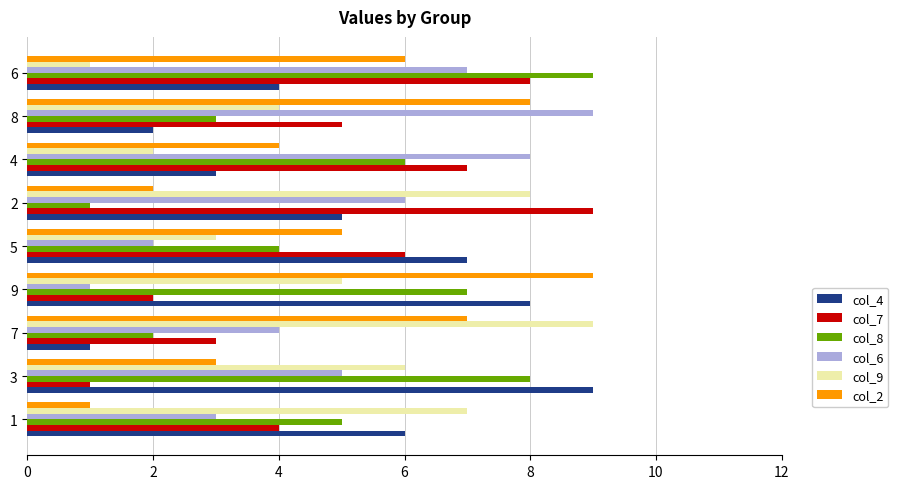

At 2, list the series in order from smallest to largest.

col_8, col_2, col_4, col_6, col_9, col_7